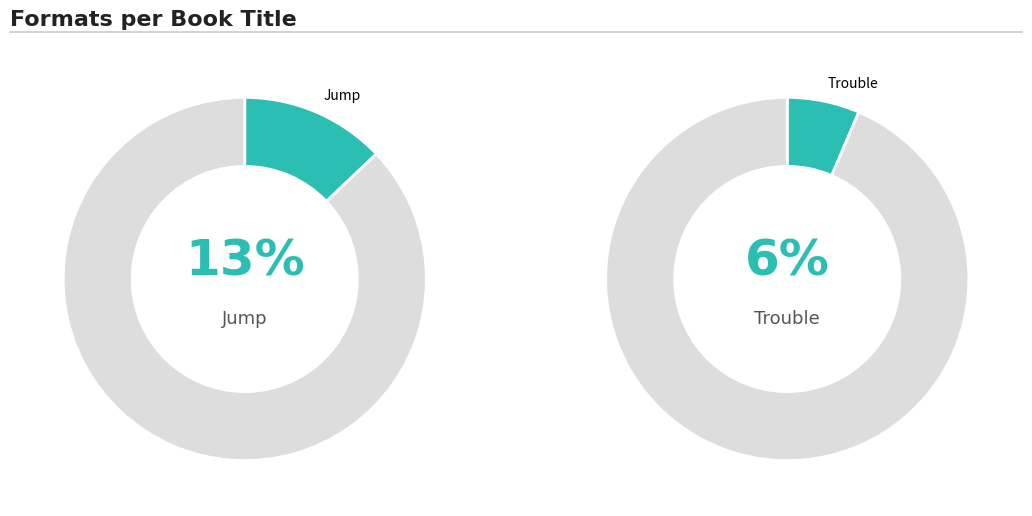

Is there any slice that represents more than half of the pie?

No